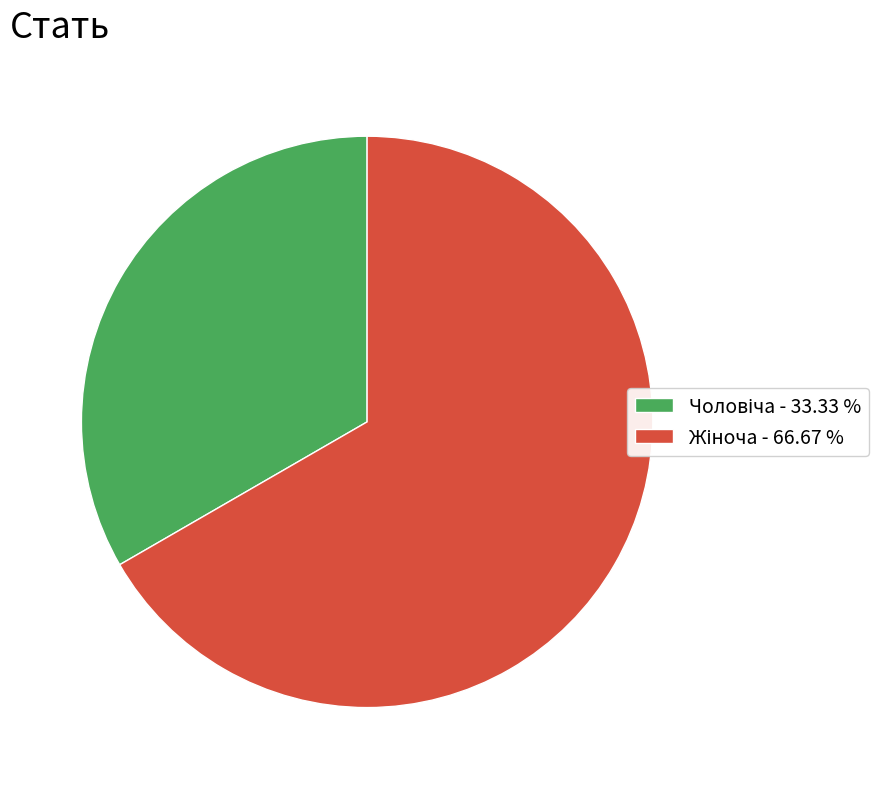

Is there a majority slice in this chart?

Yes